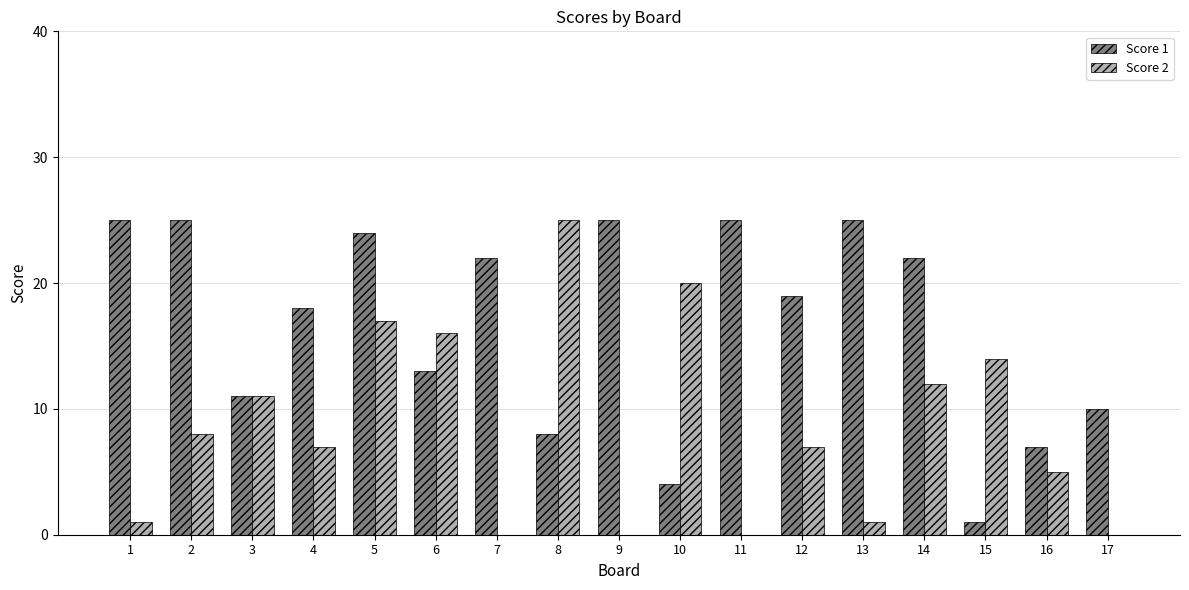

What is the greatest value displayed?

25